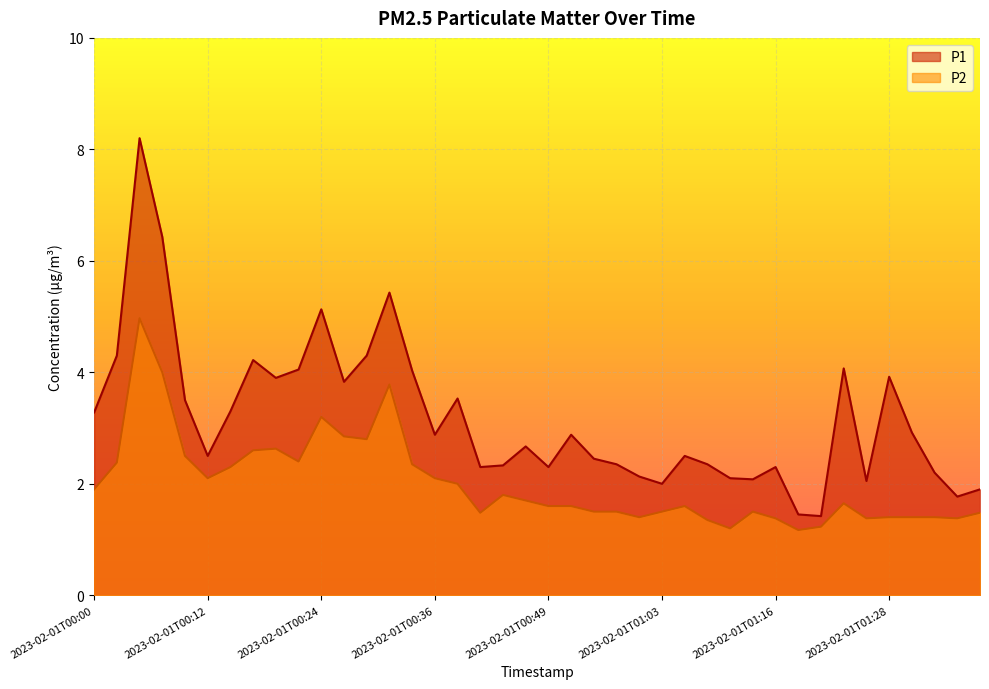

Does the chart display data point markers on the line(s)?

No